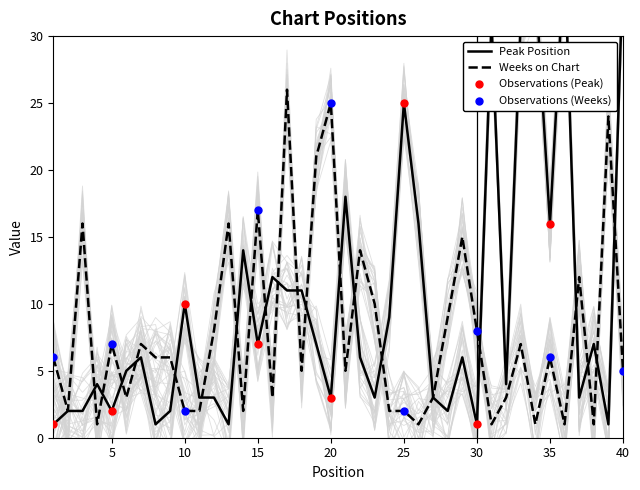

At how many categories does at least one series exceed 32?

3